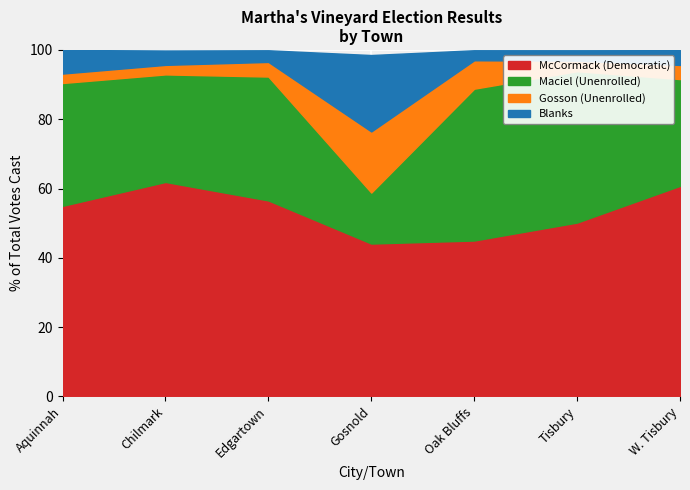

The value of Gosson (Unenrolled) at W. Tisbury is 102. True or false?

False